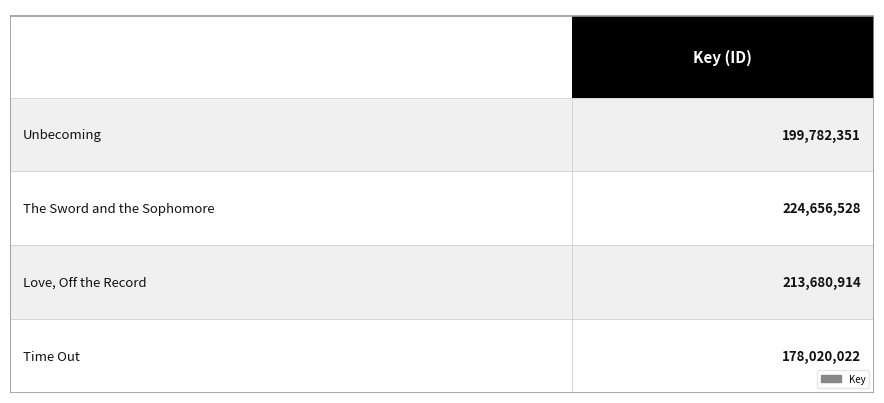

How many values are between 199782351 and 224656528?

3